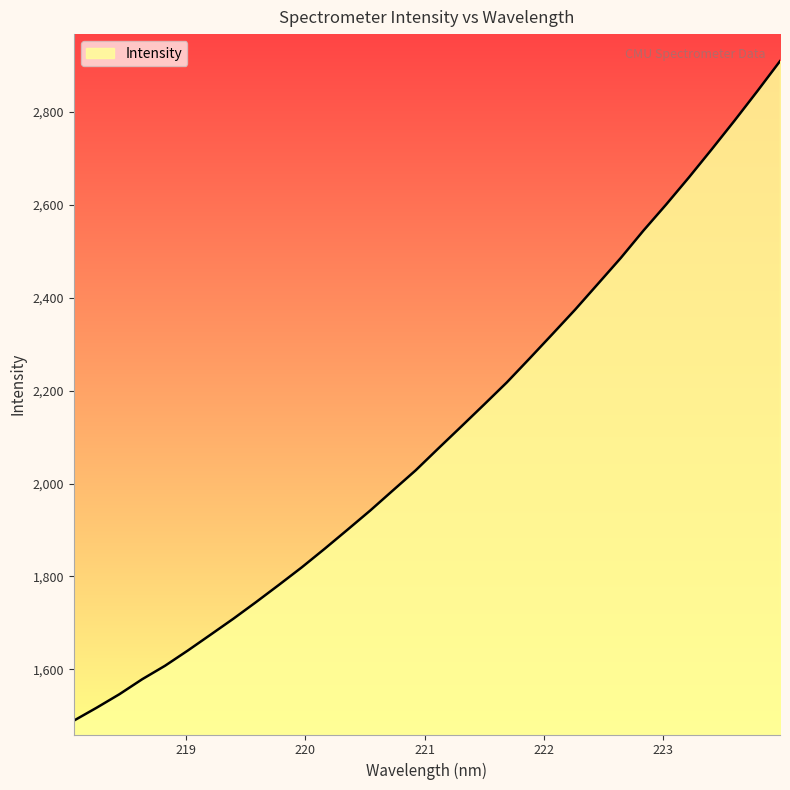

What is the difference between the maximum and minimum values?

1419.8